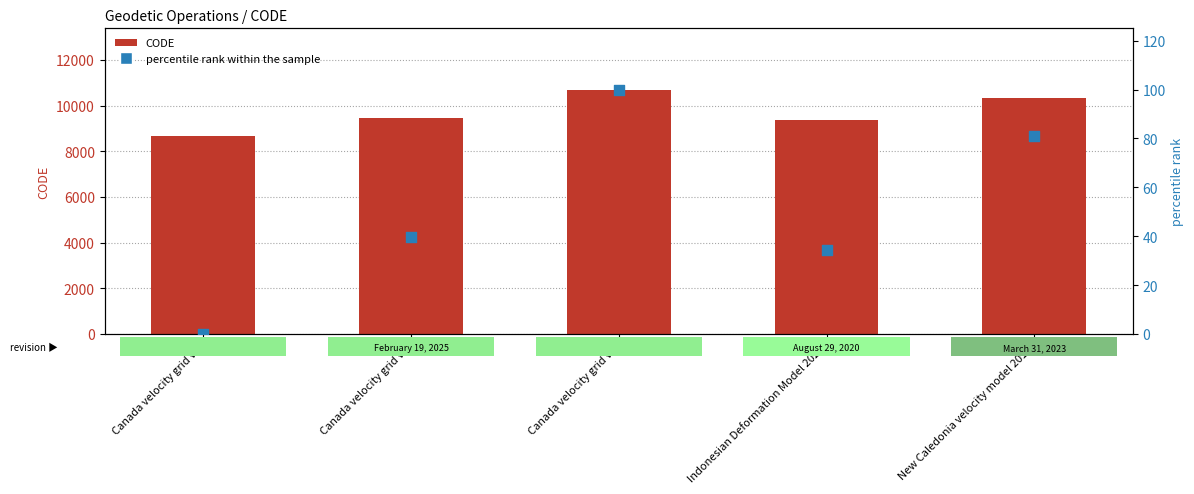

Which series reaches the maximum Y coordinate?

CODE